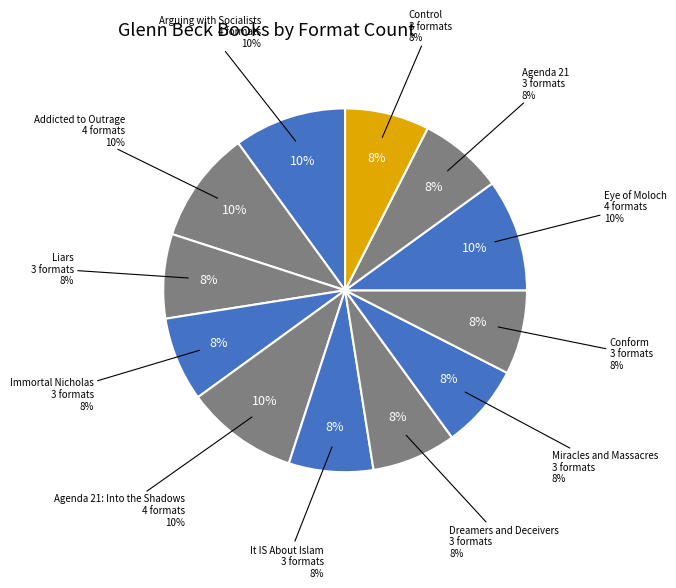

To the nearest percent, what portion does Liars represent?

8%